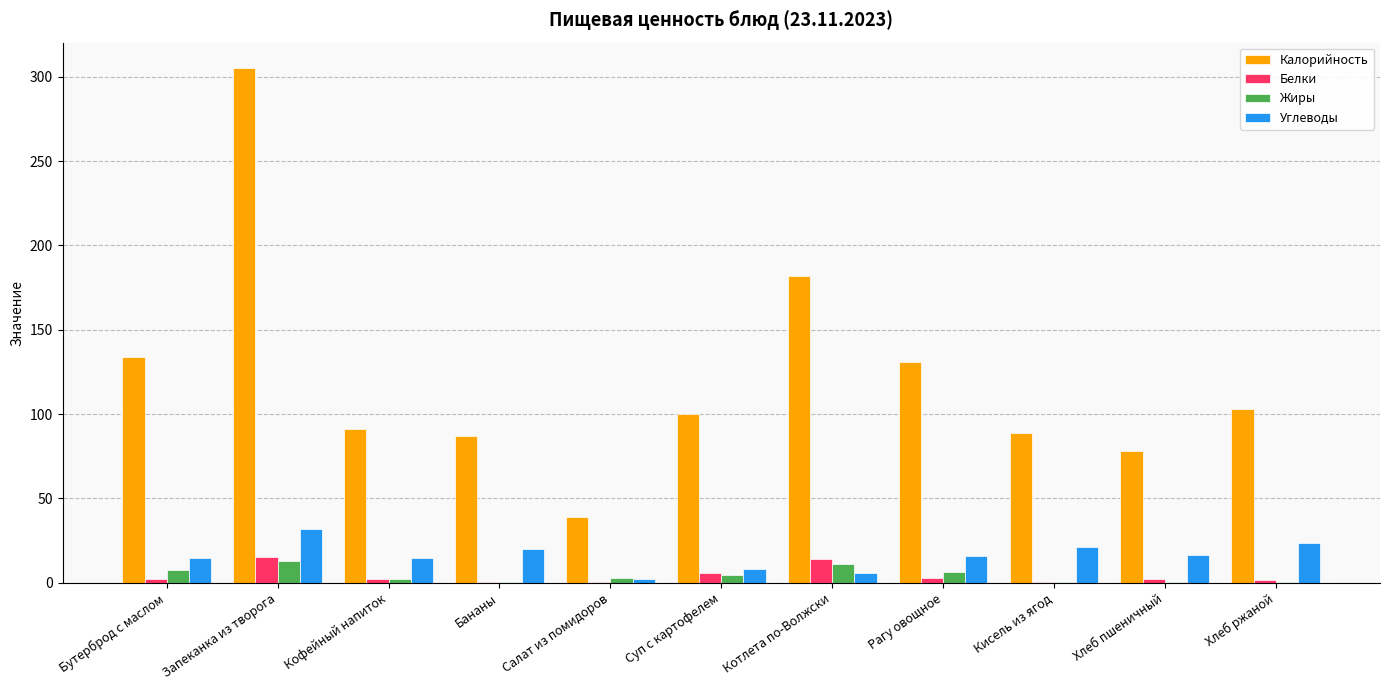

The Калорийность series shows 39.0 at Салат из помидоров. True or false?

True